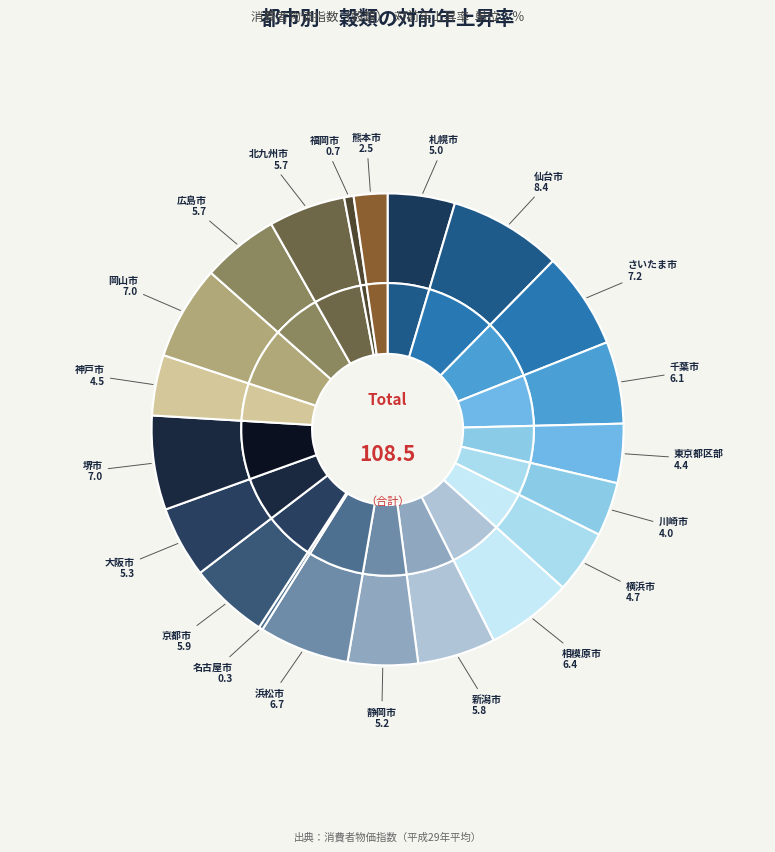

Rank the categories by value from highest to lowest.

仙台市, さいたま市, 堺市, 岡山市, 浜松市, 相模原市, 千葉市, 京都市, 新潟市, 広島市, 北九州市, 大阪市, 静岡市, 札幌市, 横浜市, 神戸市, 東京都区部, 川崎市, 熊本市, 福岡市, 名古屋市